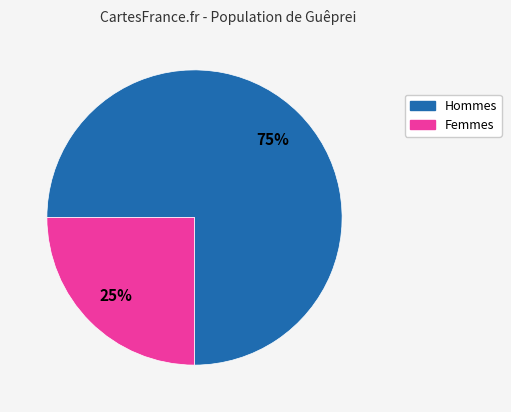

To the nearest percent, what is the average slice percentage?

50%